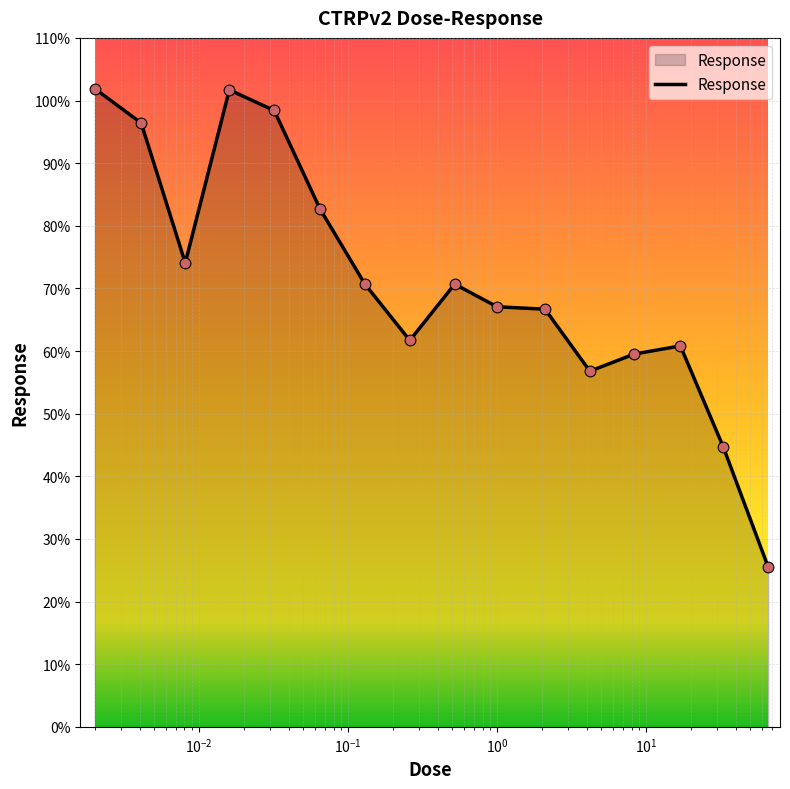

What is the minimum value shown in the chart?

25.5